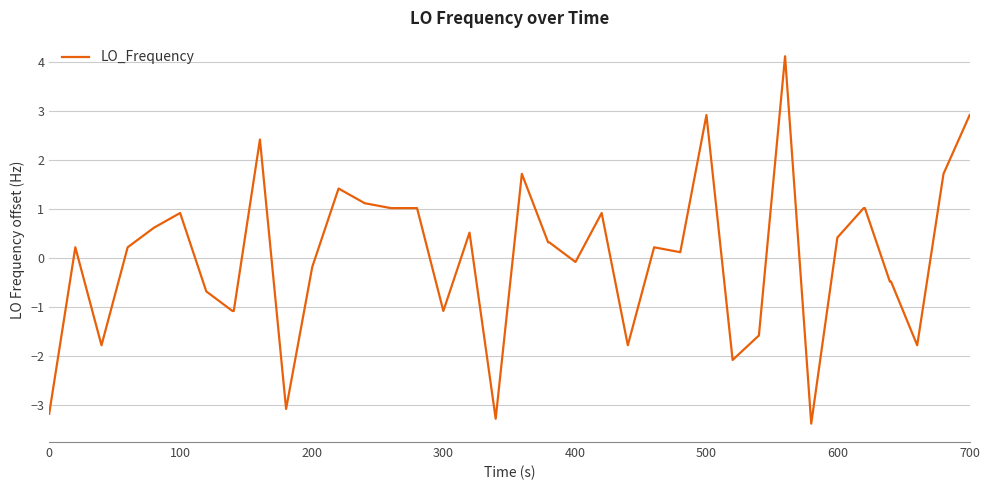

What is the greatest value displayed?

4.1